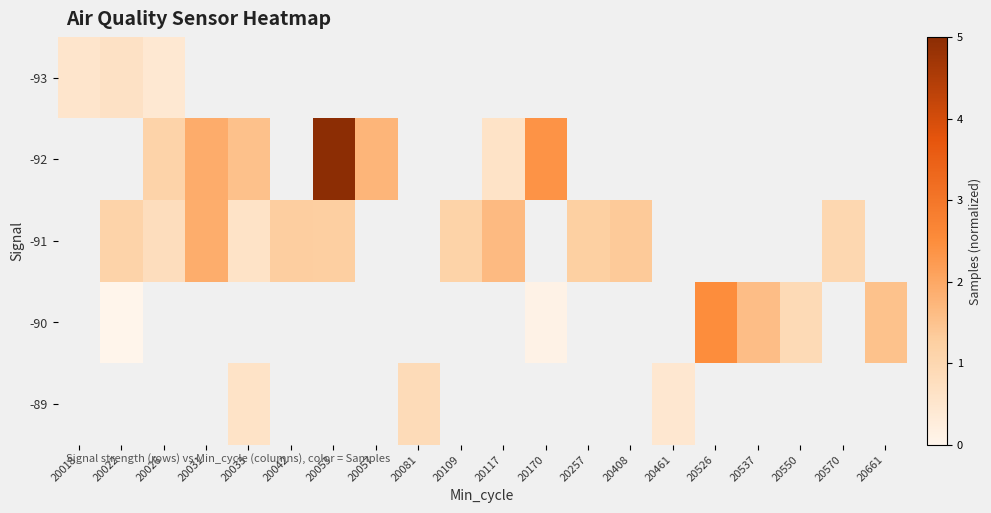

List the series in order of their peak value, highest first.

-93, -92, -91, -90, -89